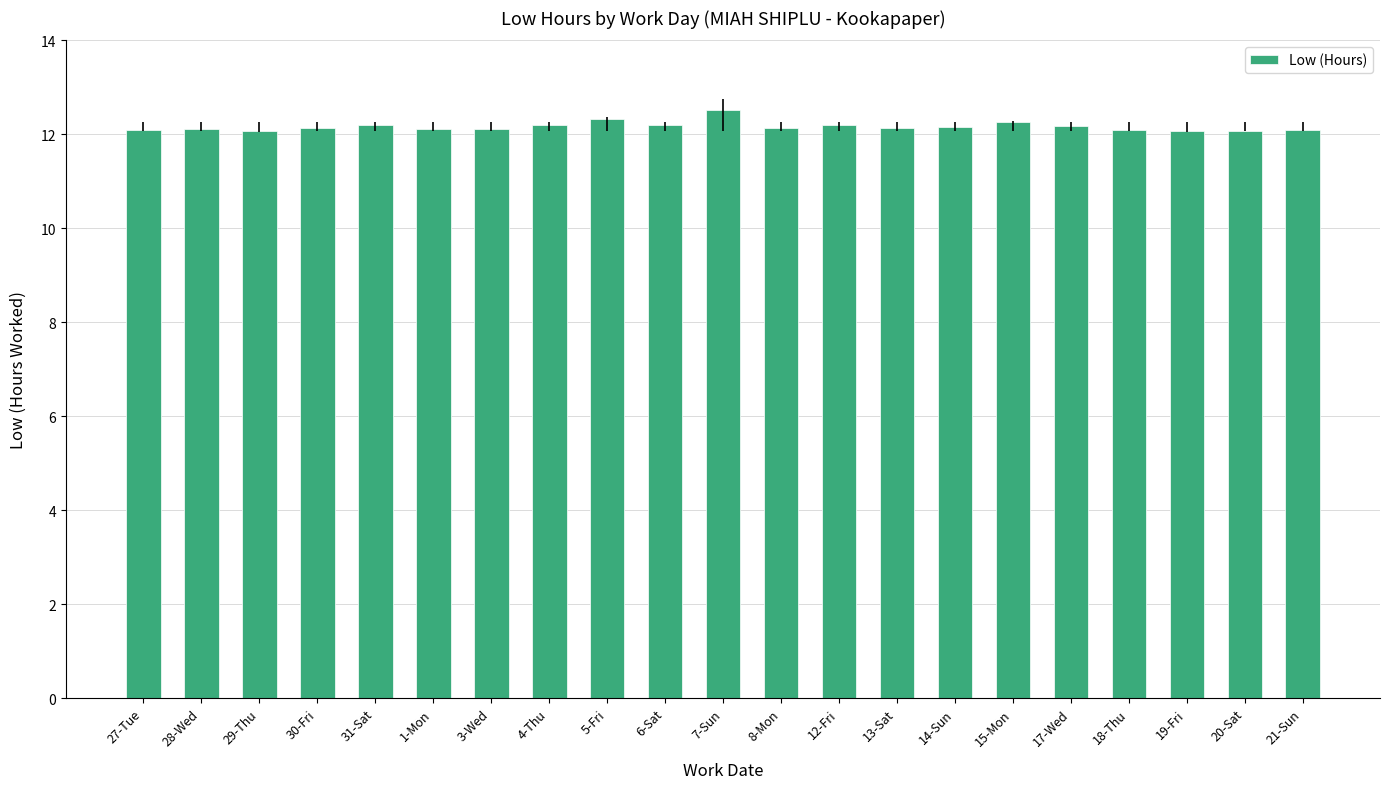

What is the value of the 7th bar from the left?

12.1